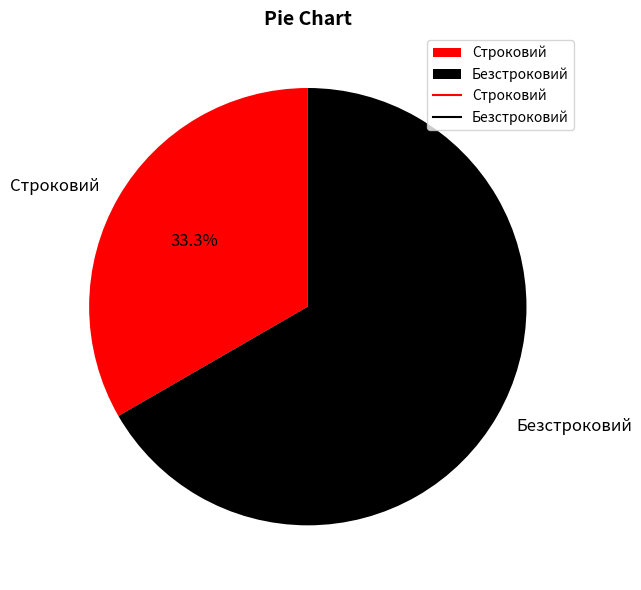

Between Безстроковий and Строковий, which is larger?

Безстроковий